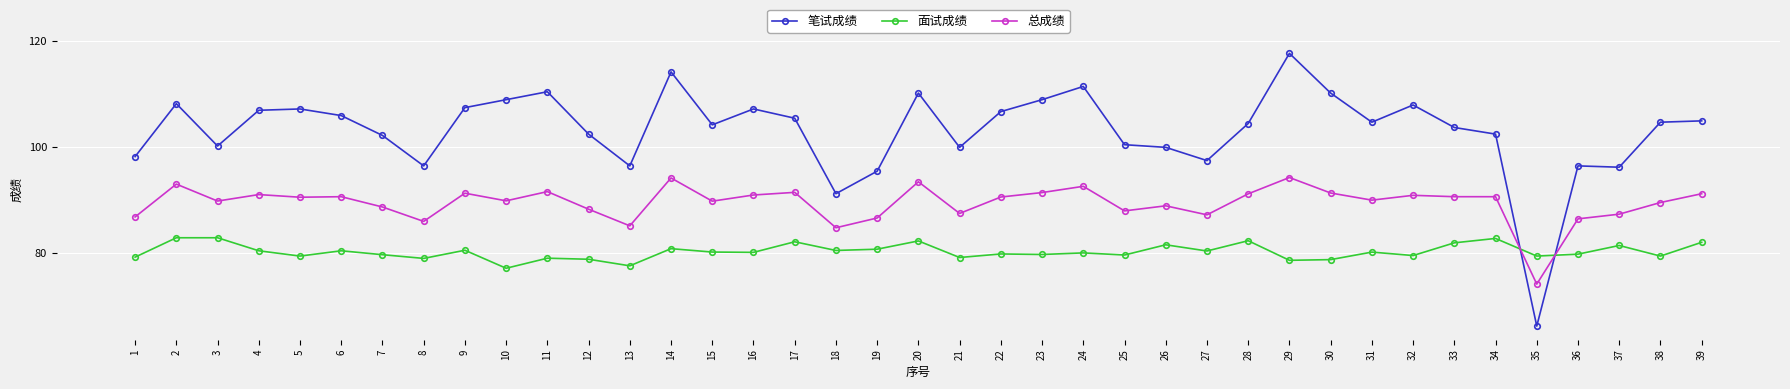

What is the spread (max minus min) of values at 21?

20.8